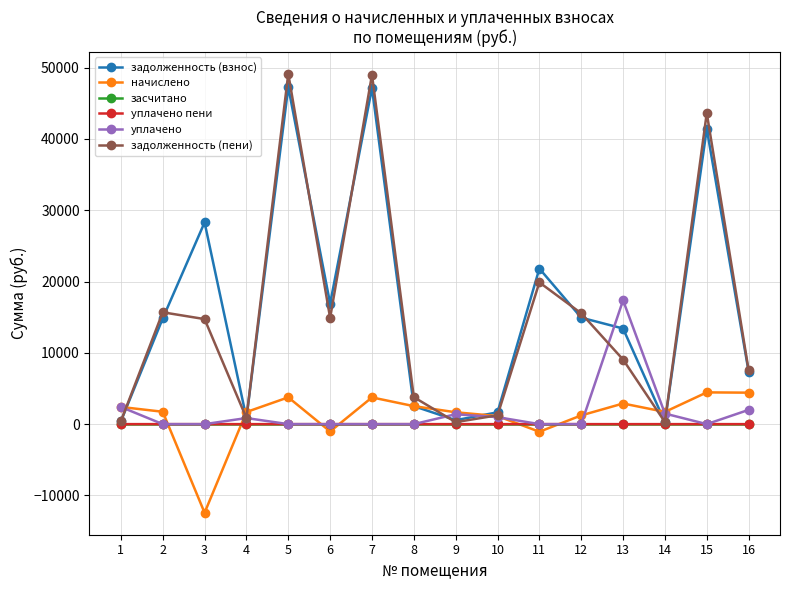

Where do засчитано and начислено first cross each other?

2 and 3